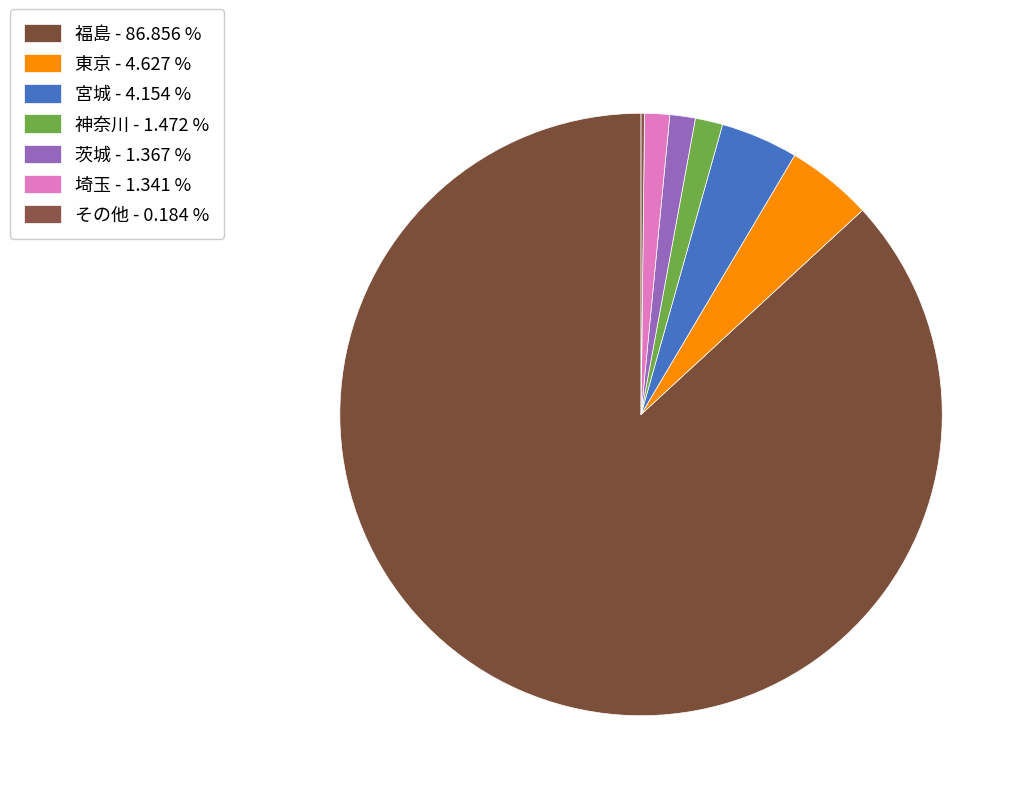

Which has a higher value, 福島 or 宮城?

福島